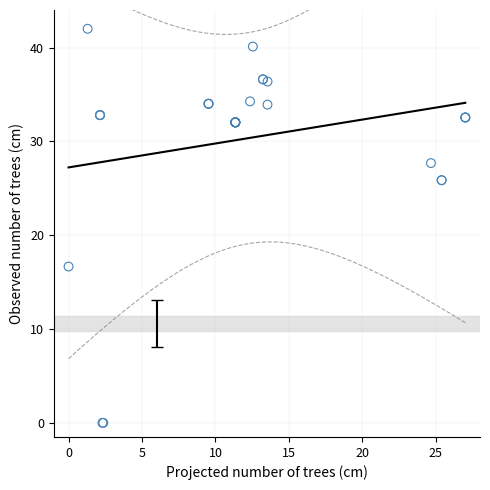

What Y value in the scatter plot is closest to 21?

16.7